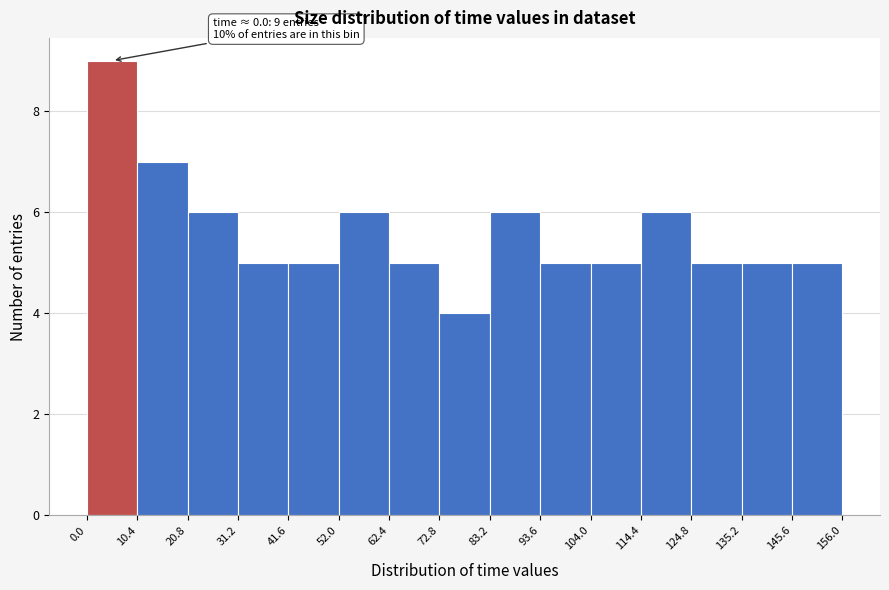

Over which range of the x-axis is the bar tallest?

0.0 to 10.4